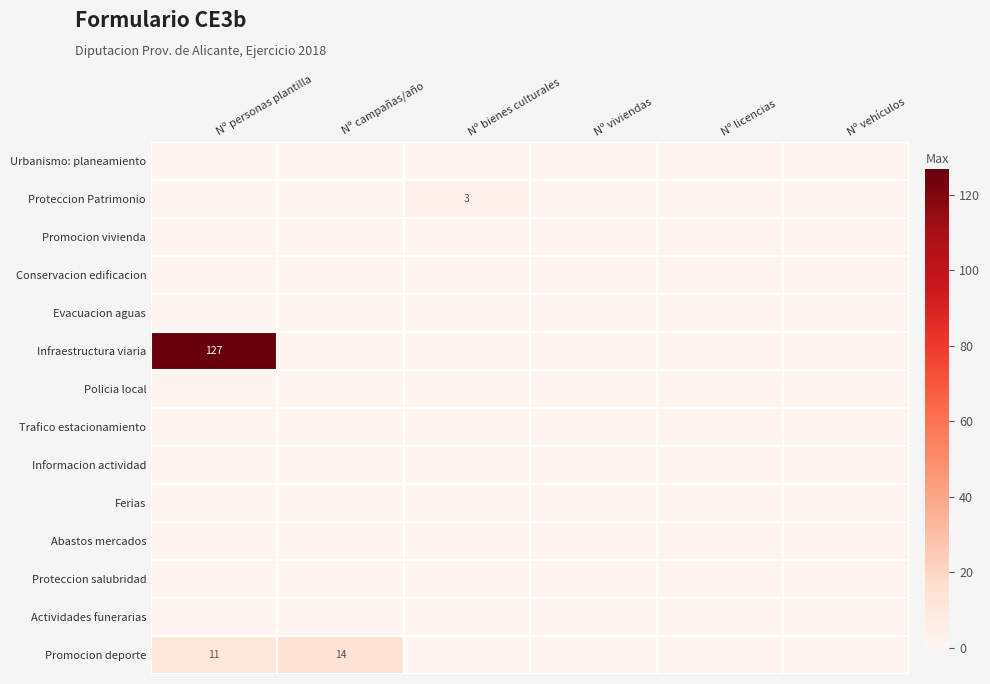

How many series are shown in this chart?

14